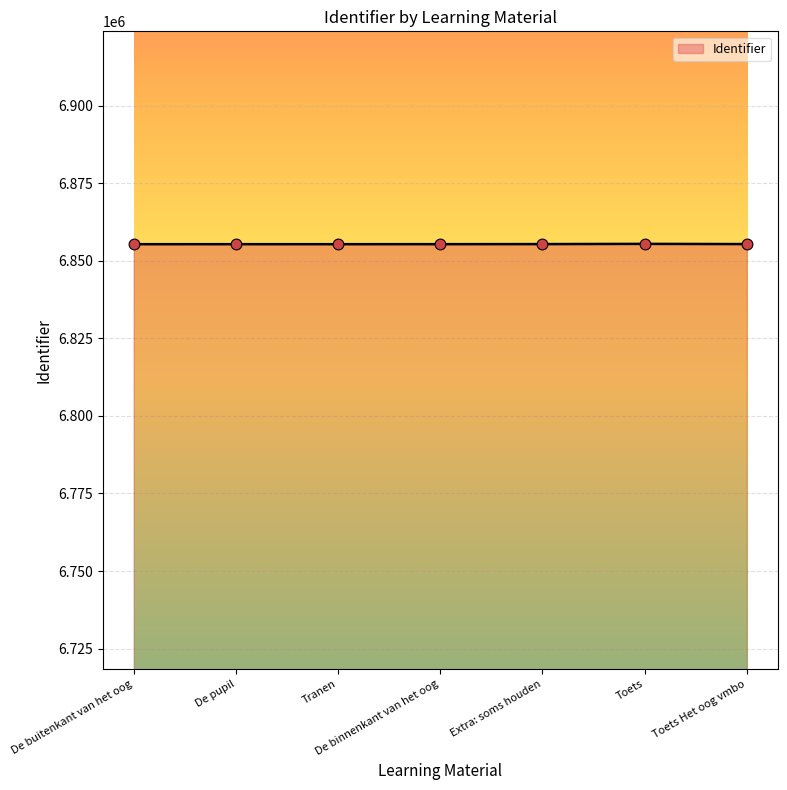

What is the ratio of the value at De binnenkant van het oog to the value at Extra: soms houden?

1.0